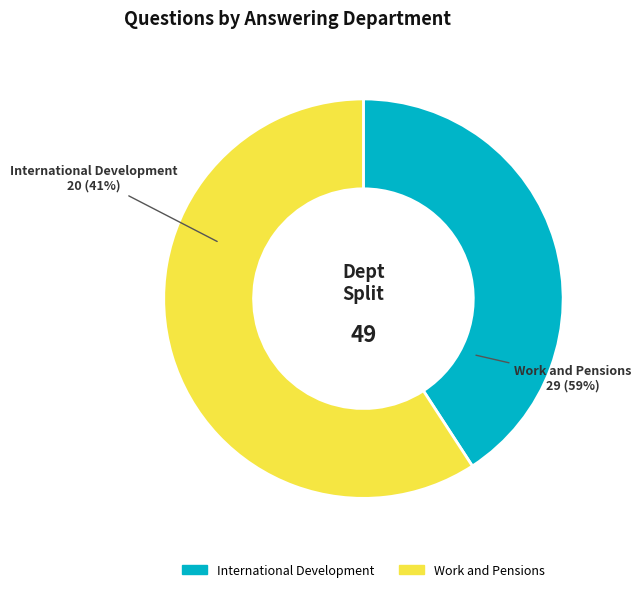

Does Work and Pensions represent more than half of the total?

Yes